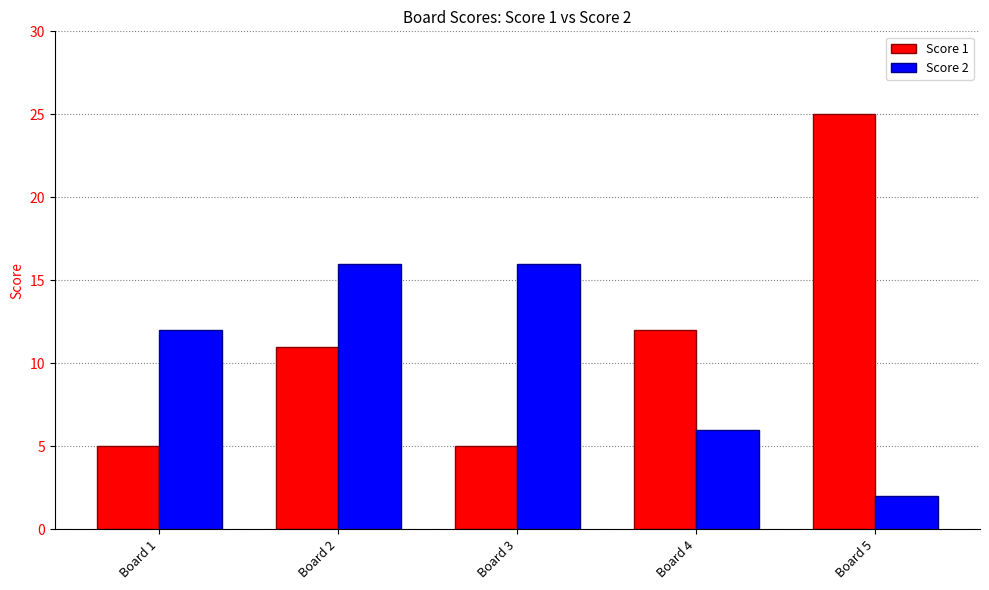

Which label corresponds to the smallest value in the chart?

Board 5